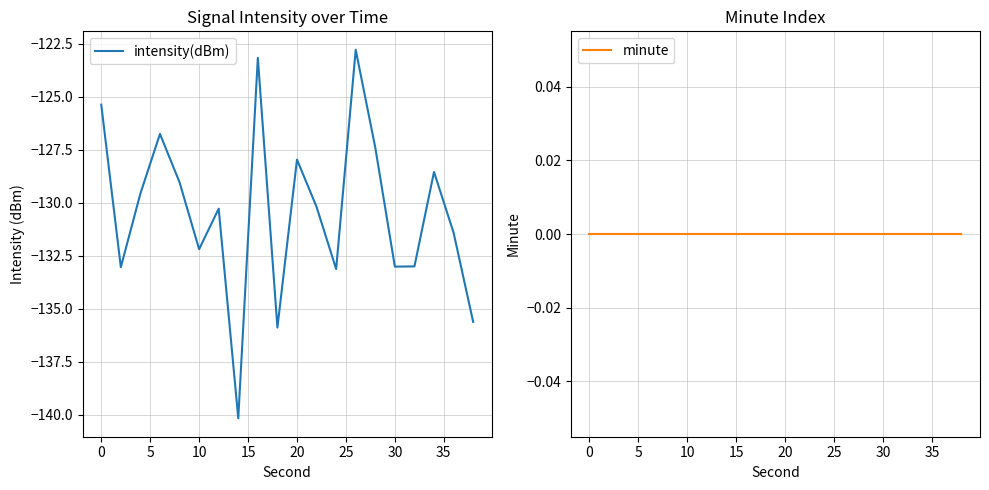

The value of intensity(dBm) at 10 is -132.2. True or false?

True